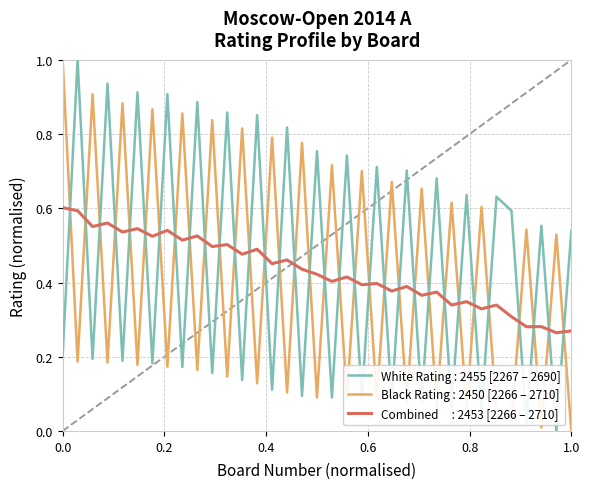

What is the maximum value shown in the chart?

1.0